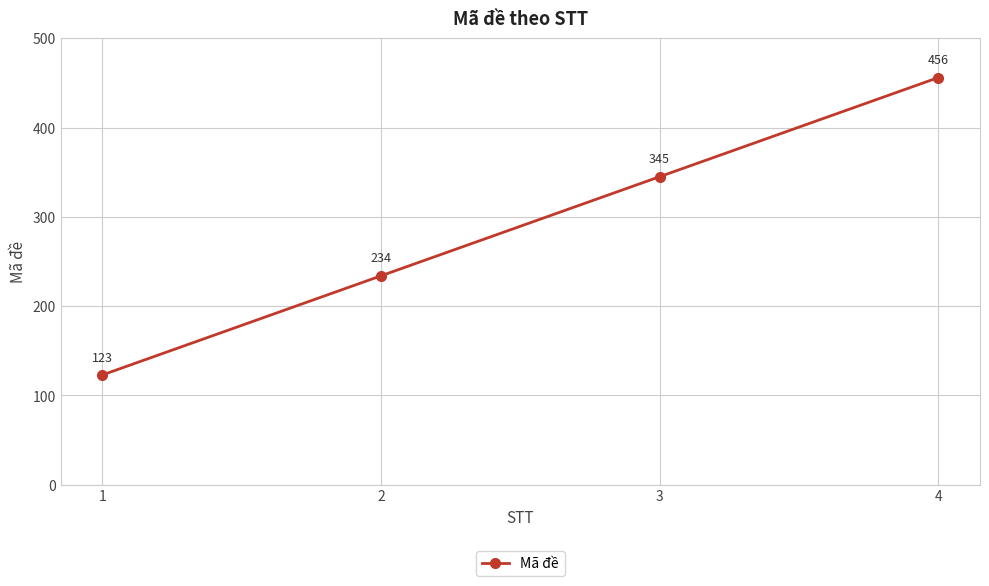

Does the chart have visible grid lines?

Yes